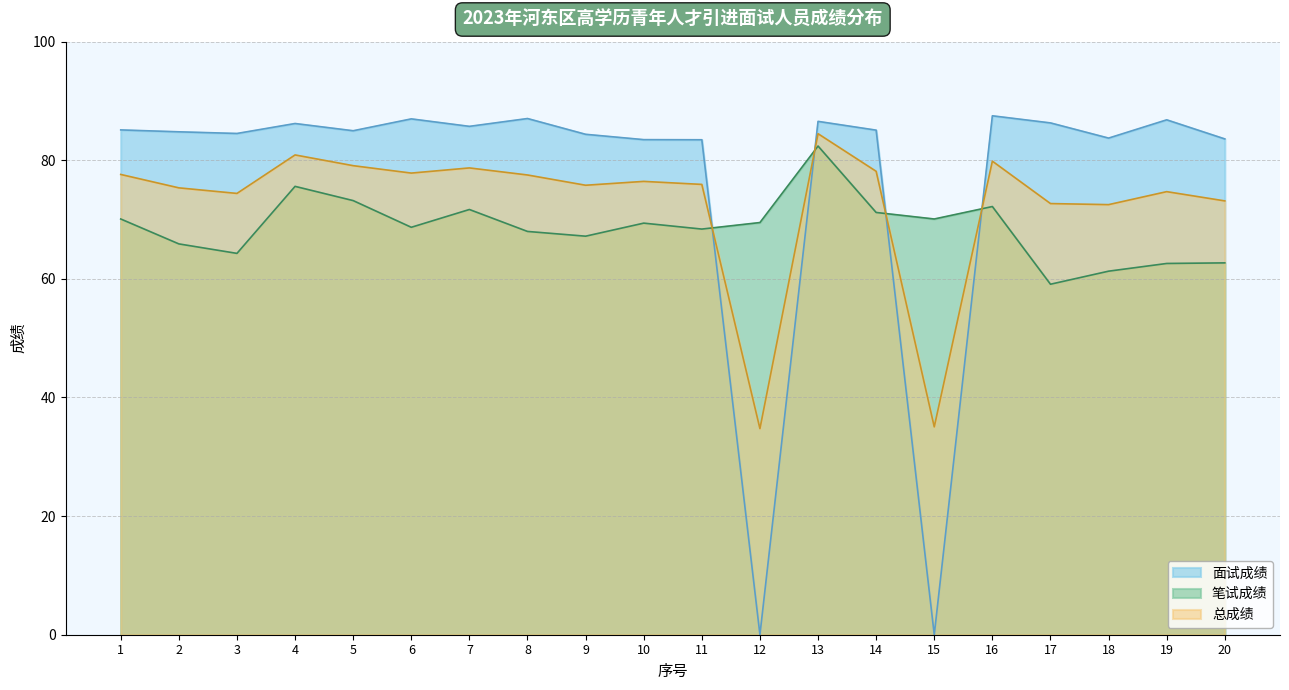

How many interior local peaks does the 总成绩 series have?

6